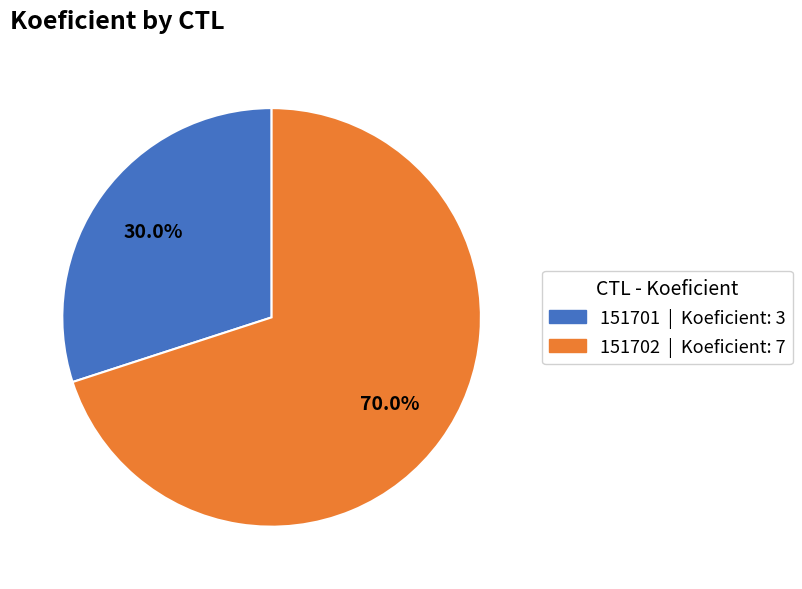

Do 151701 and 151702 together represent more than half of the pie?

Yes